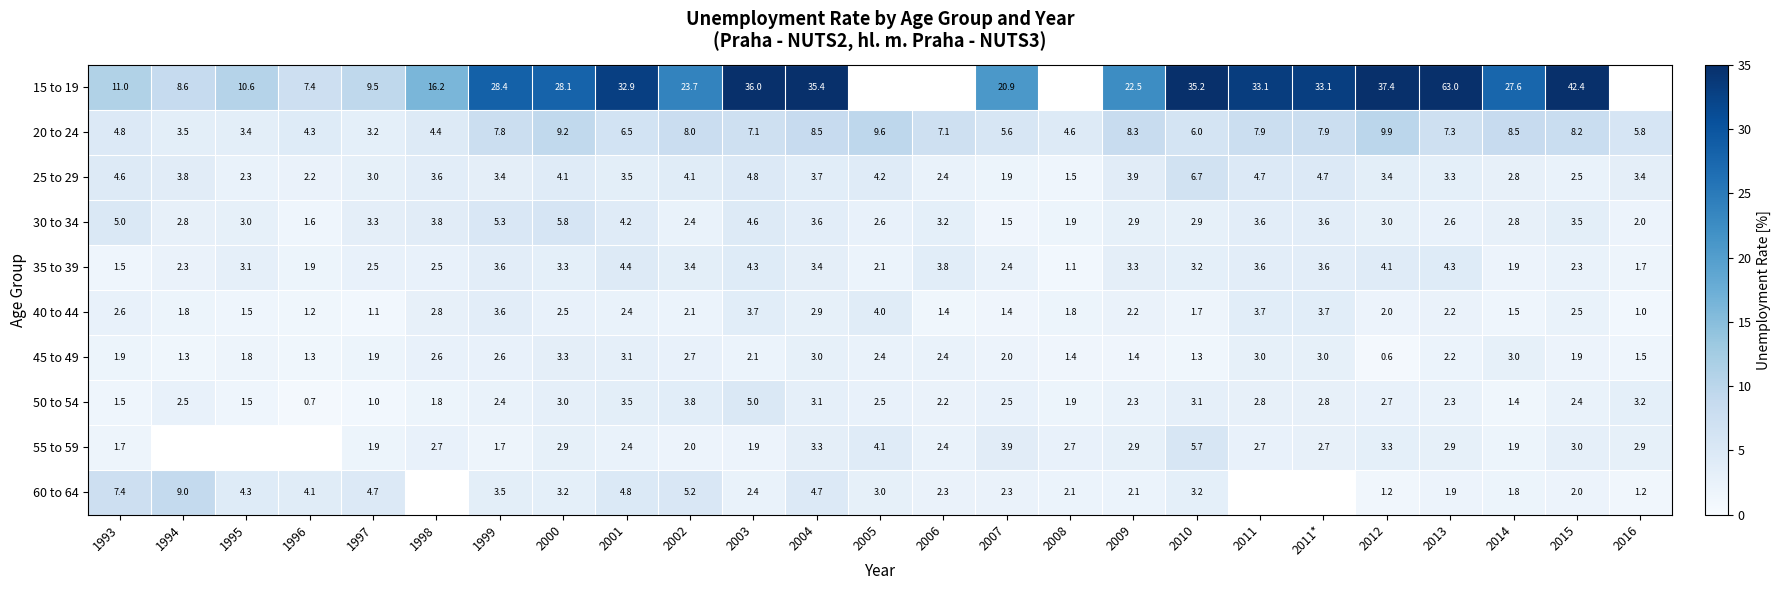

What is the maximum value shown in the chart?

63.0